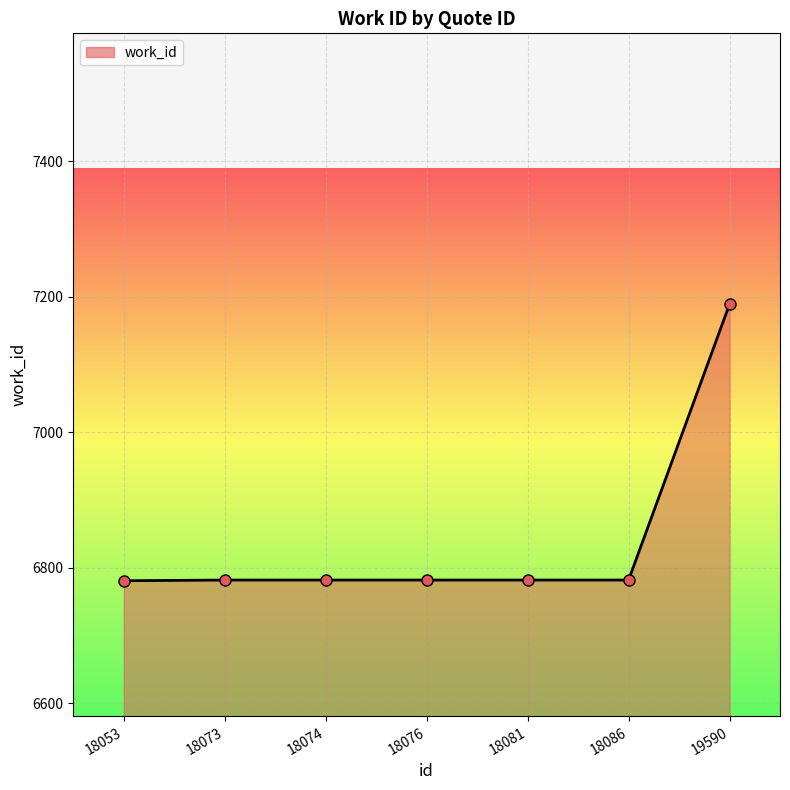

What is the value of the 4th point from the left?

6782